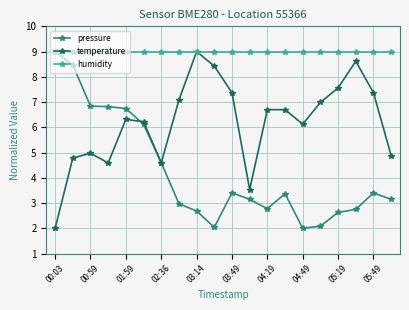

List the series in order of their overall mean, lowest first.

pressure, temperature, humidity